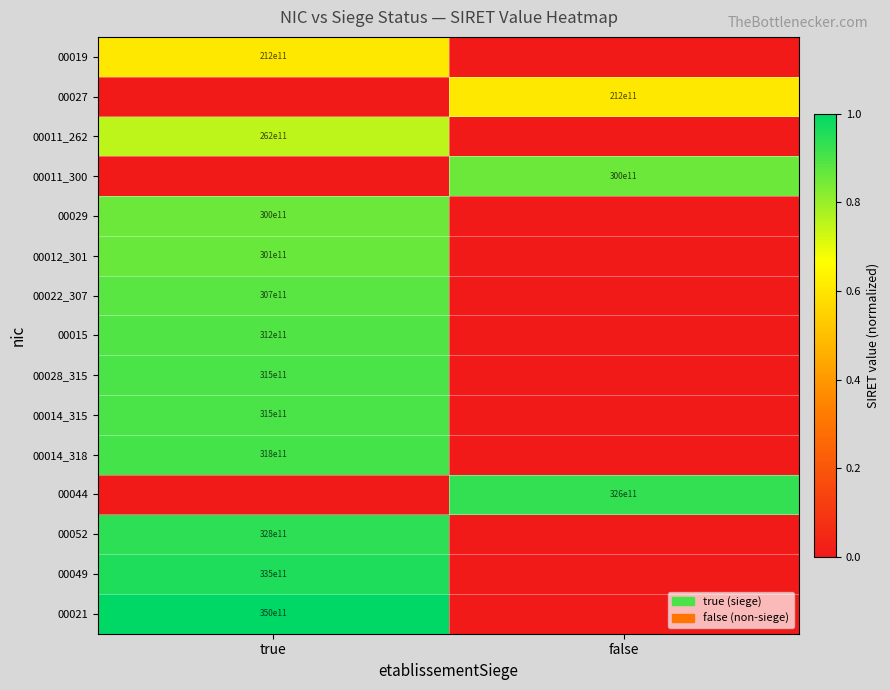

How many positive values does the 00027 series have?

1